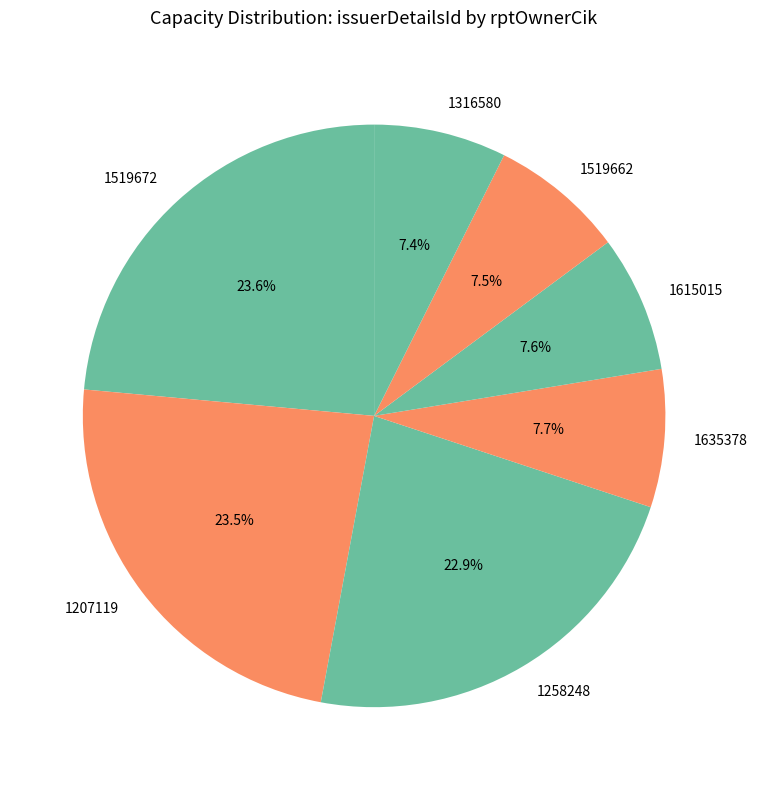

What is the ratio of the value at 1635378 to the value at 1519672?

0.3